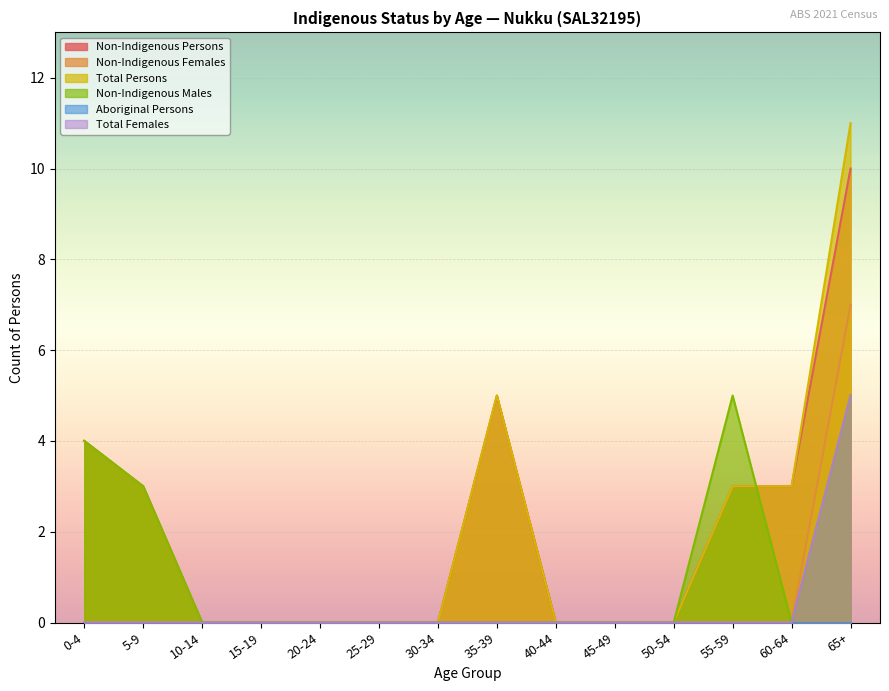

What is the total value across all series at 35-39?

10